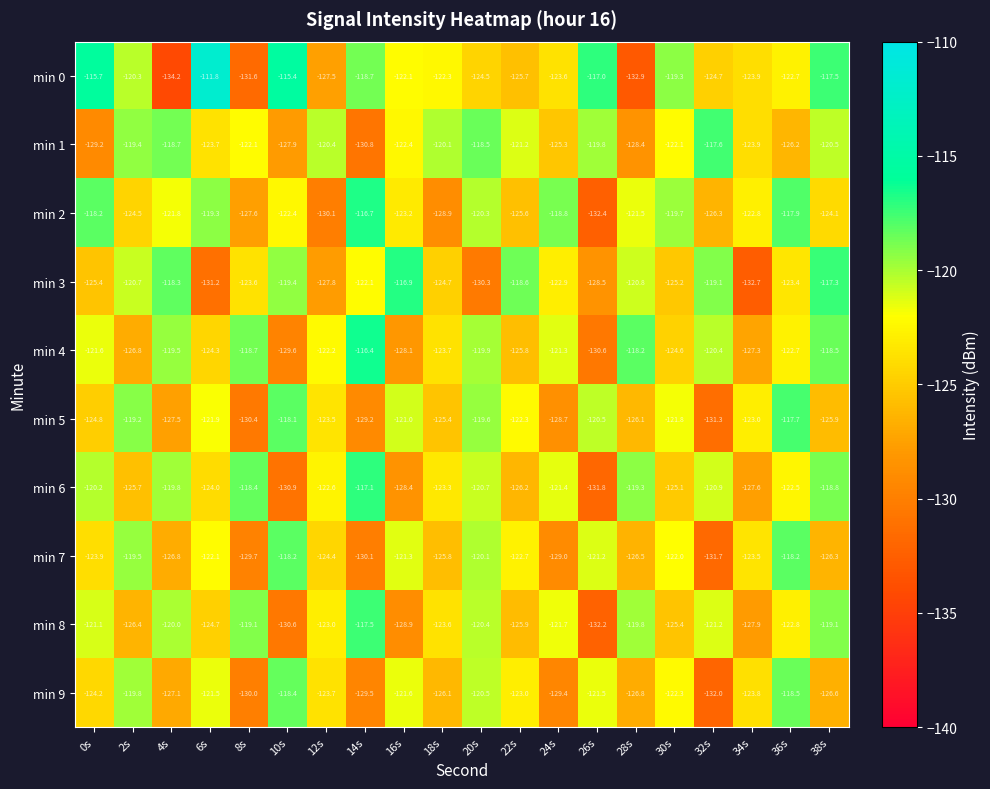

At which category is the sum across all series the highest?

36s